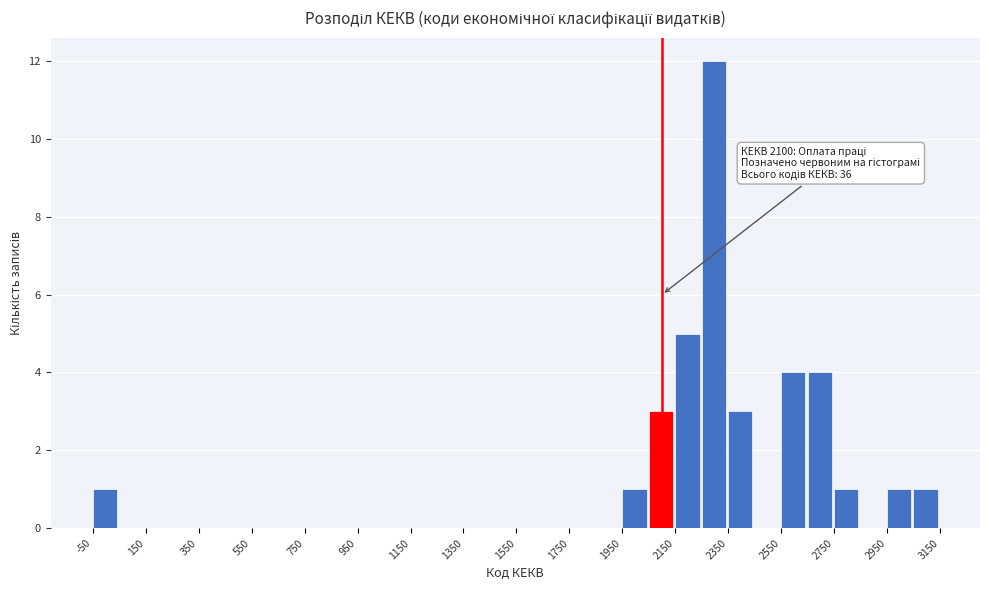

Which range on the x-axis has the tallest bar?

2250 to 2350